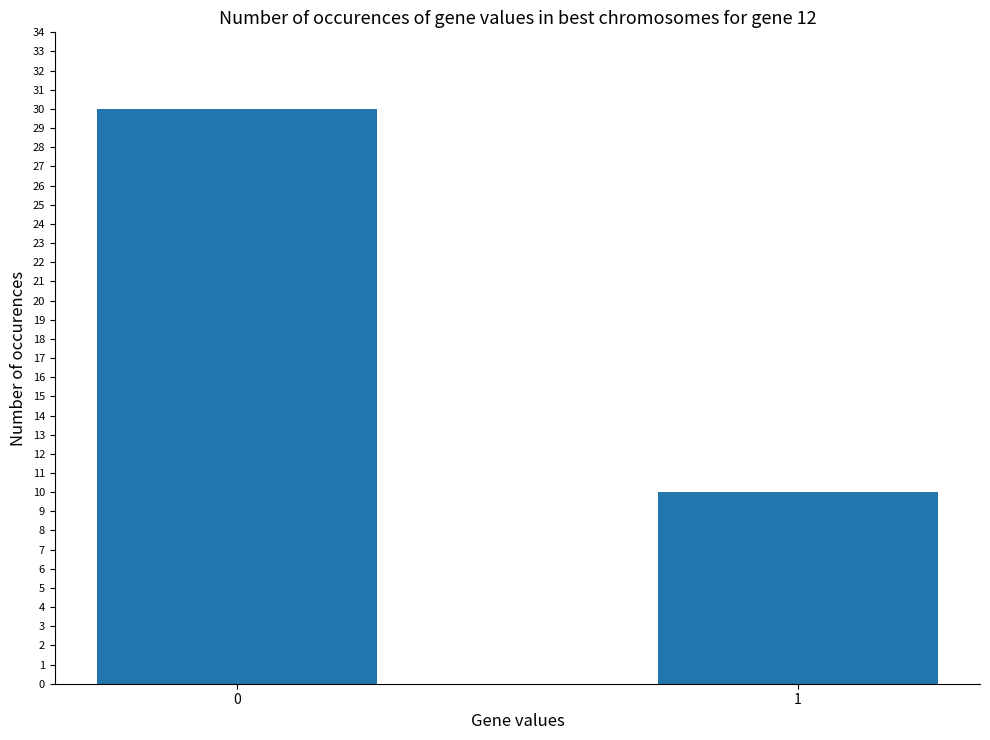

Reading left to right, extract all data points from this chart.

0=30	1=10